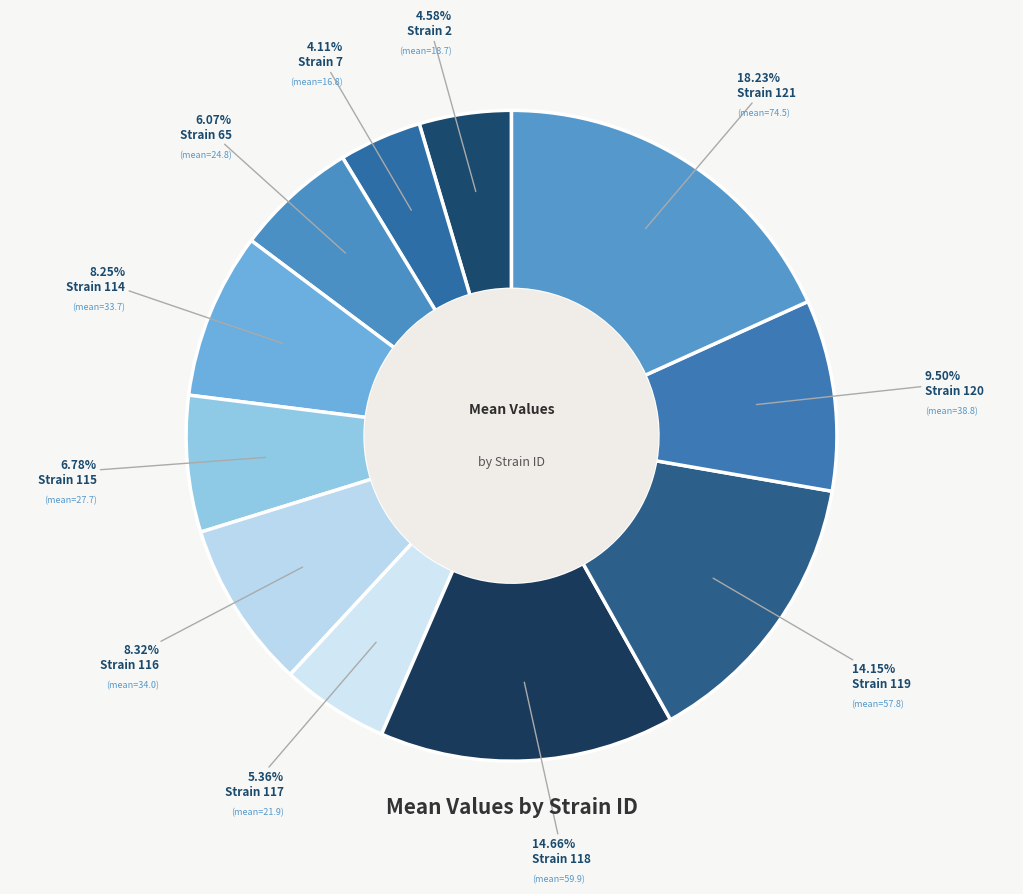

How many slices are in this pie chart?

11